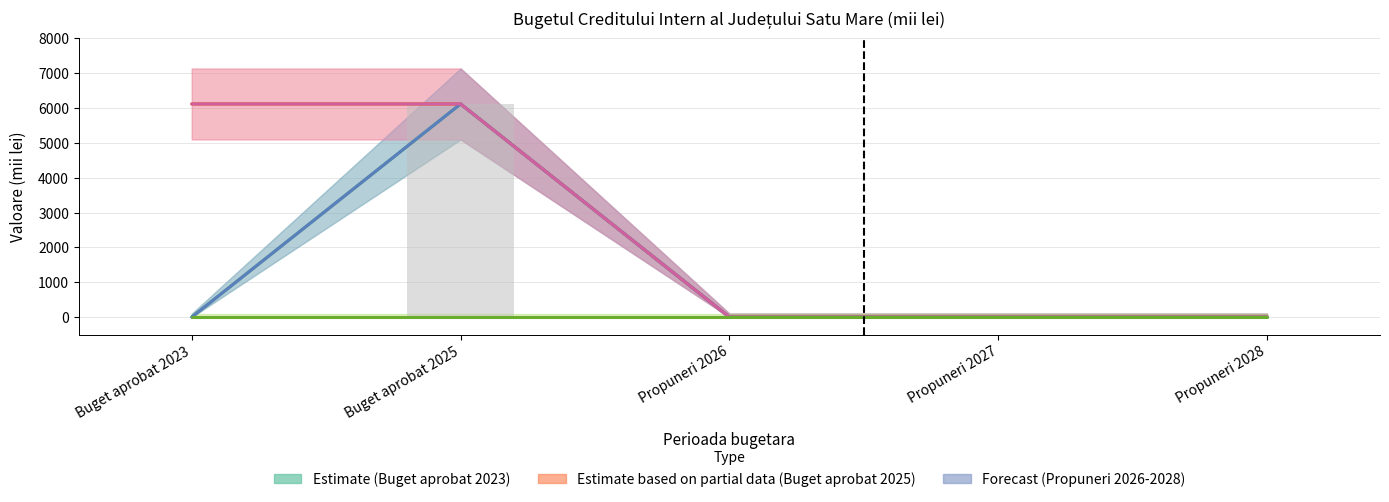

Reading right to left, what are all the values shown in this chart?

TOTAL FINANȚARE RAMBURSABILA: 0.0	0.0	0.0	6115.2	0.0
Sume aferente imprumuturilor: 0.0	0.0	0.0	6115.2	6115.2
TOTAL CHELTUIELI: 0.0	0.0	0.0	6115.2	0.0
Titlul X Proiecte: 0.0	0.0	0.0	6115.2	6115.2